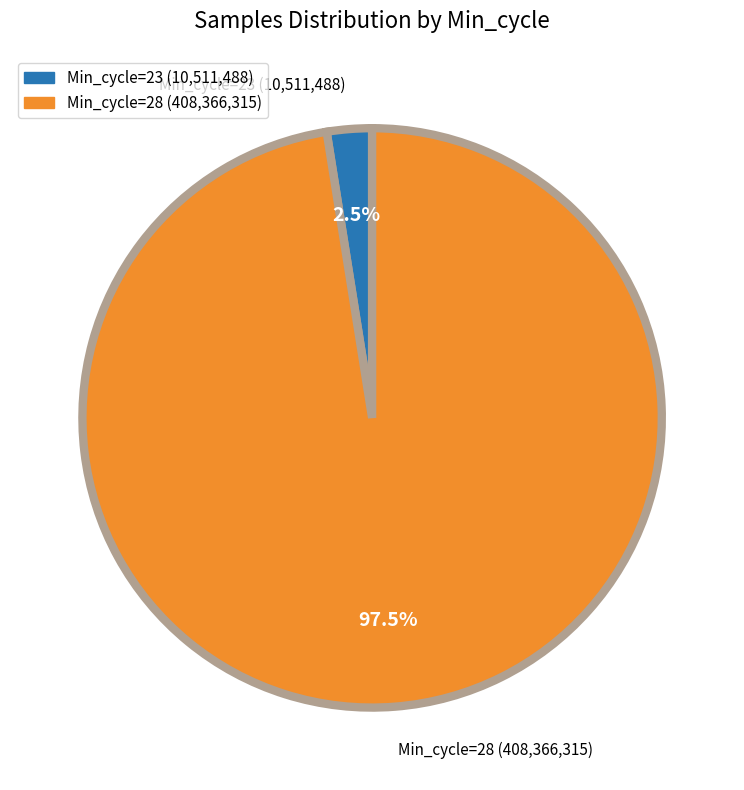

What is the smallest slice in the pie chart?

Min_cycle=23 (10,511,488)